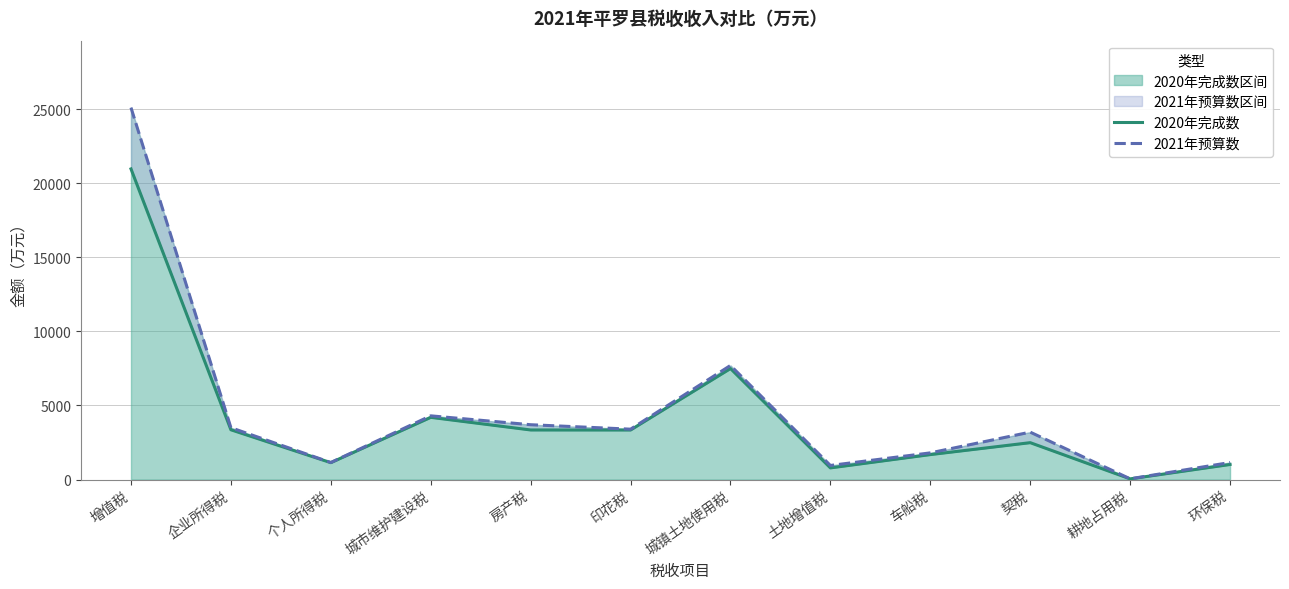

How many values in the 2020年完成数 series are below 3344?

6